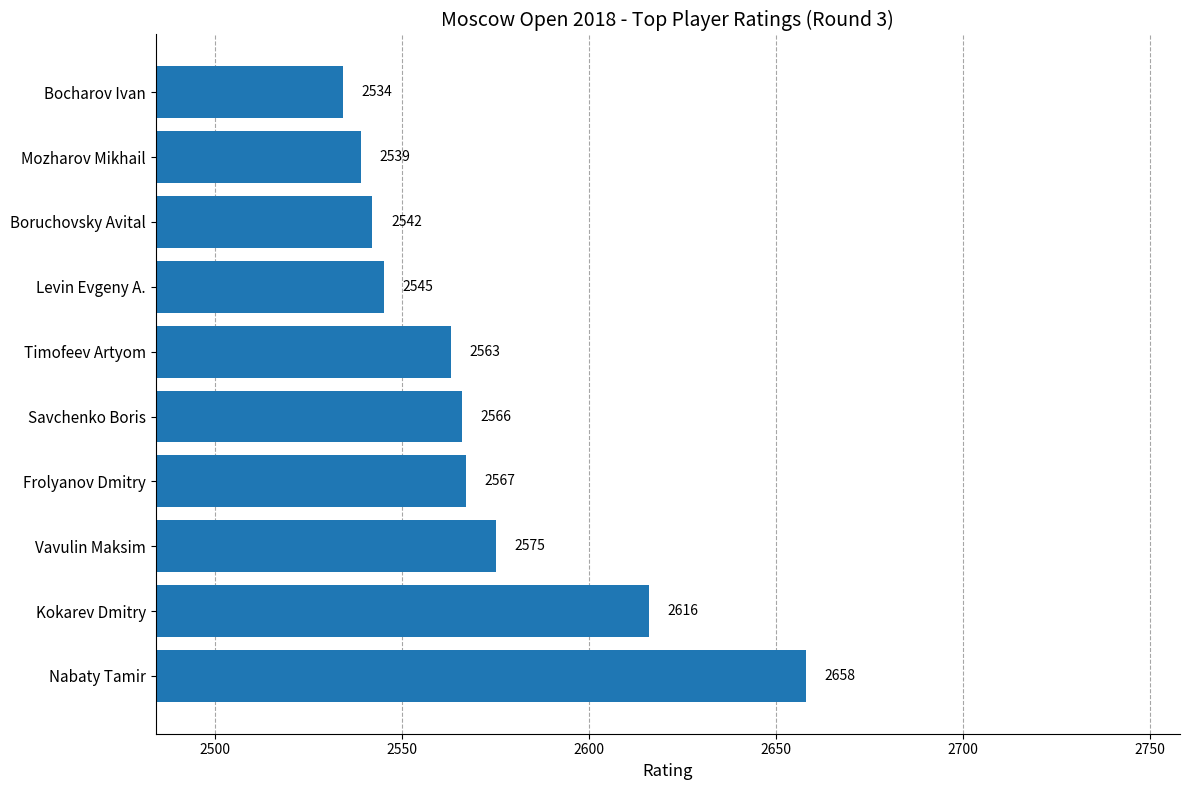

What is the difference between the maximum and minimum values?

124